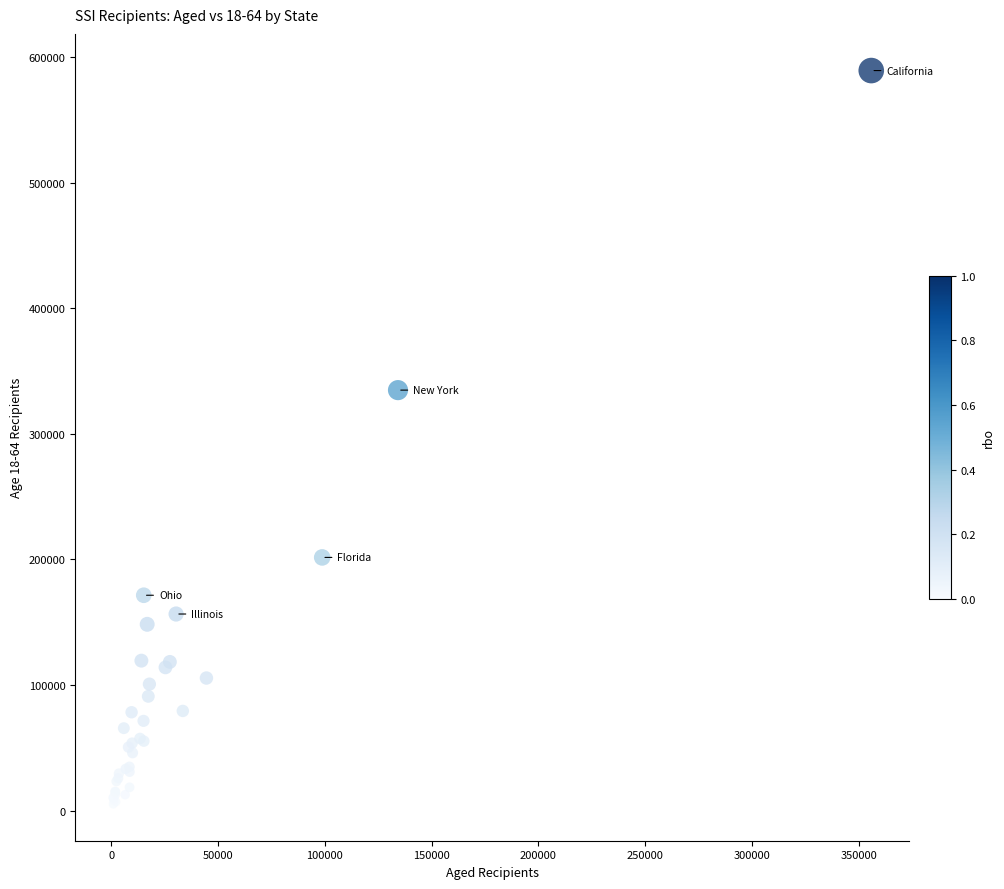

What Y value in the scatter plot is closest to 297226?

334805